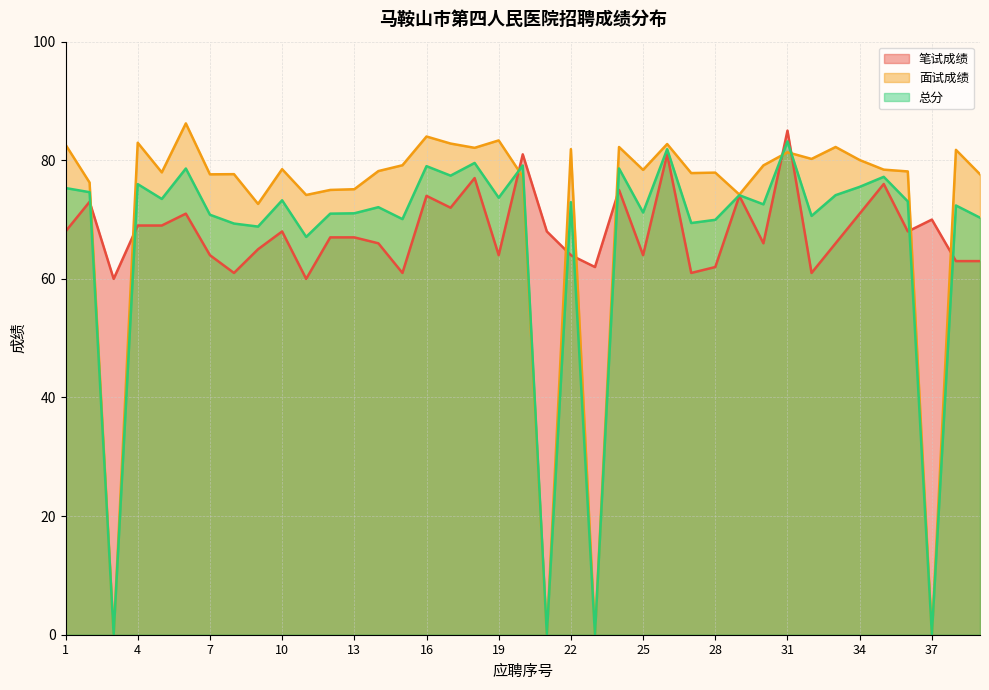

Between which two adjacent categories do 总分 and 笔试成绩 first intersect?

2 and 3